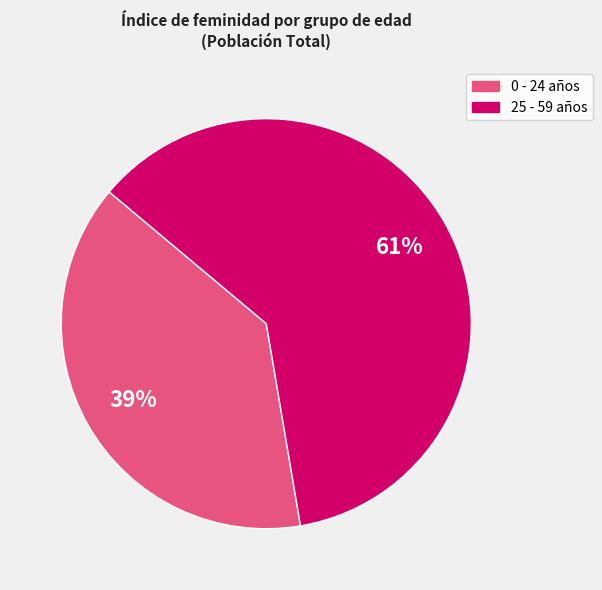

To the nearest percent, what is the average slice percentage?

33%